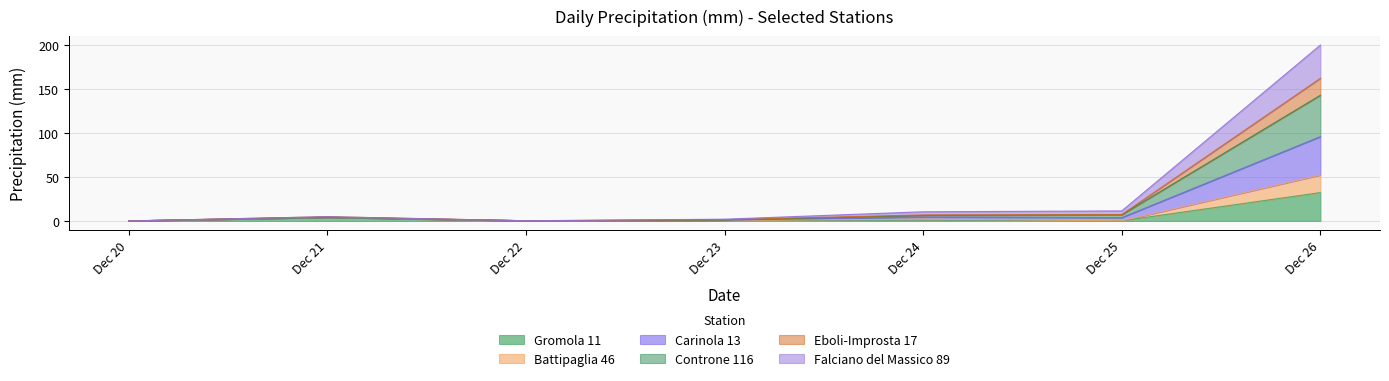

True or false: Eboli-Improsta 17 and Falciano del Massico 89 cross at least once.

False